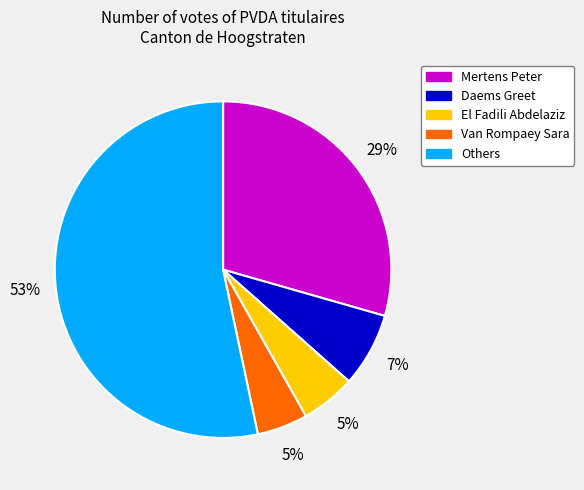

Is it true that Others is 42% of the pie?

False